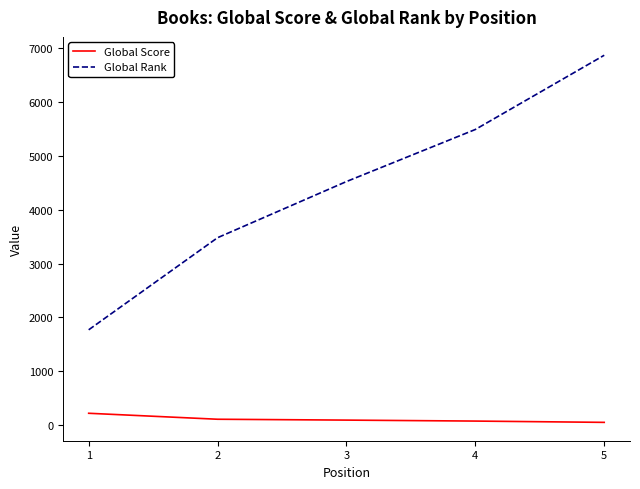

At which label does Global Rank reach its minimum?

1